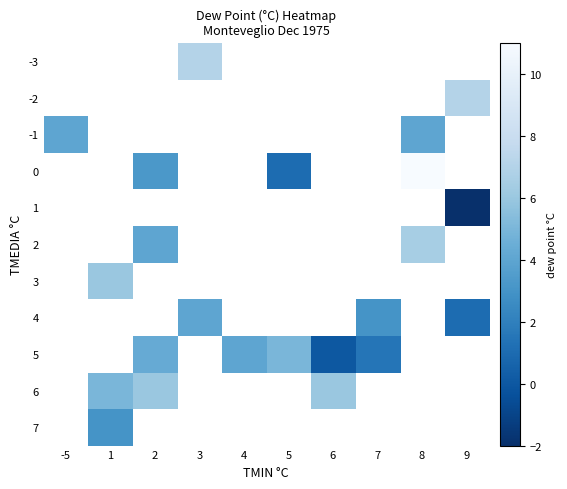

Is the value of row_4 at 1 greater than the value of row_1 at 4?

No